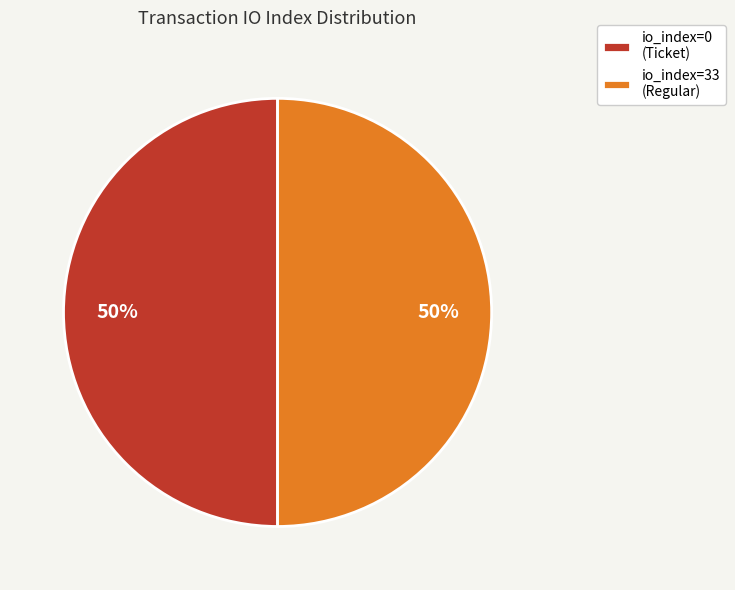

Approximately how many times larger is the value at io_index=0 (Ticket) compared to io_index=33 (Regular)?

1.0